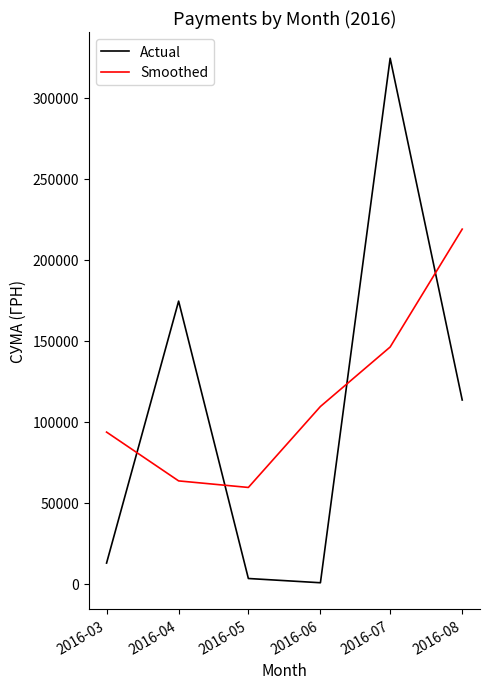

What is the difference between the second highest and second lowest values in the Actual series?

171209.4